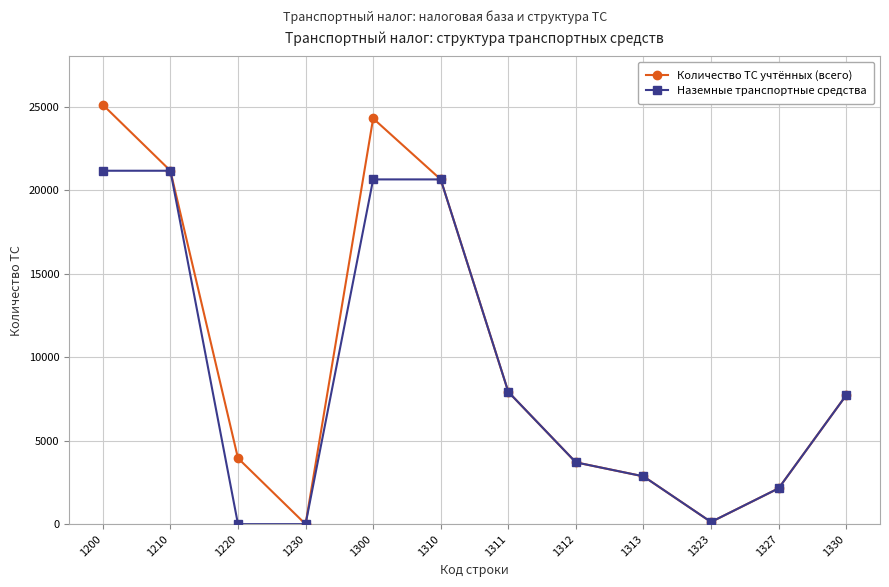

At which label does Количество ТС учтённых (всего) first exceed 7718?

1200